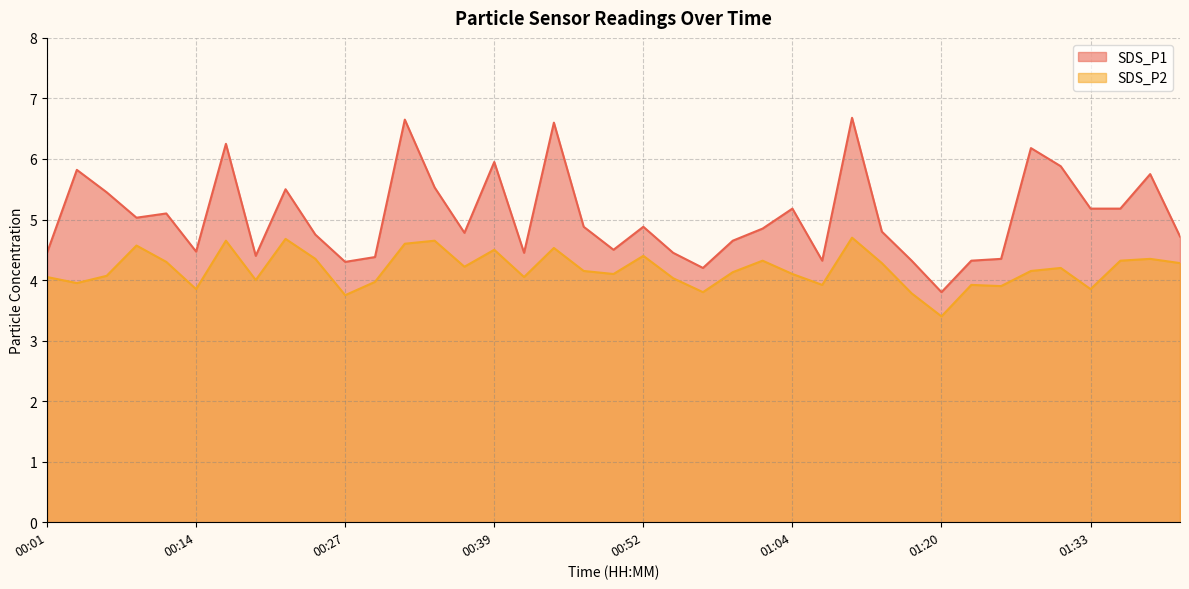

Where does the SDS_P2 series first go above 4?

00:01